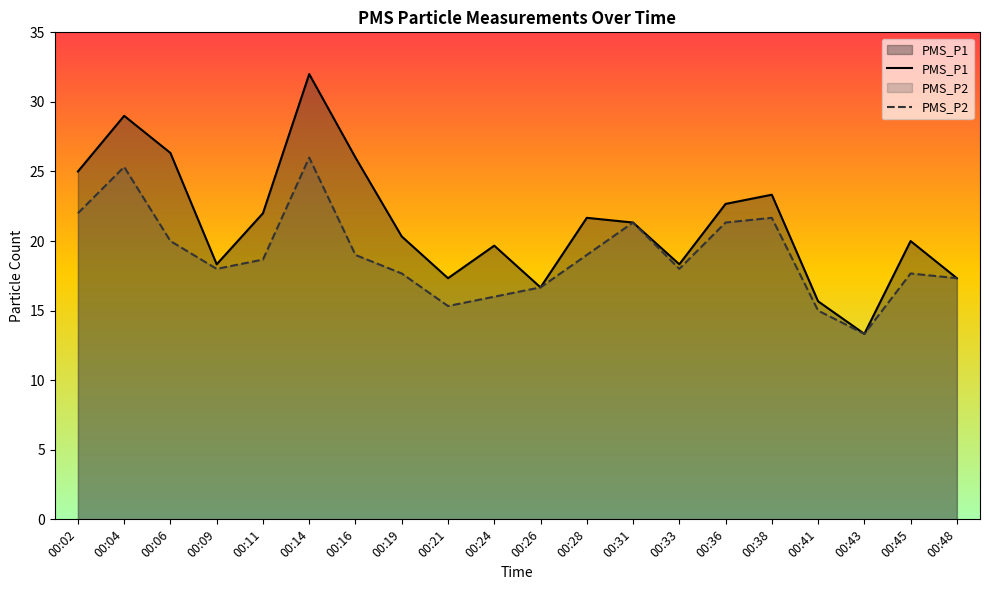

How many data points in PMS_P2 are less than 18?

8